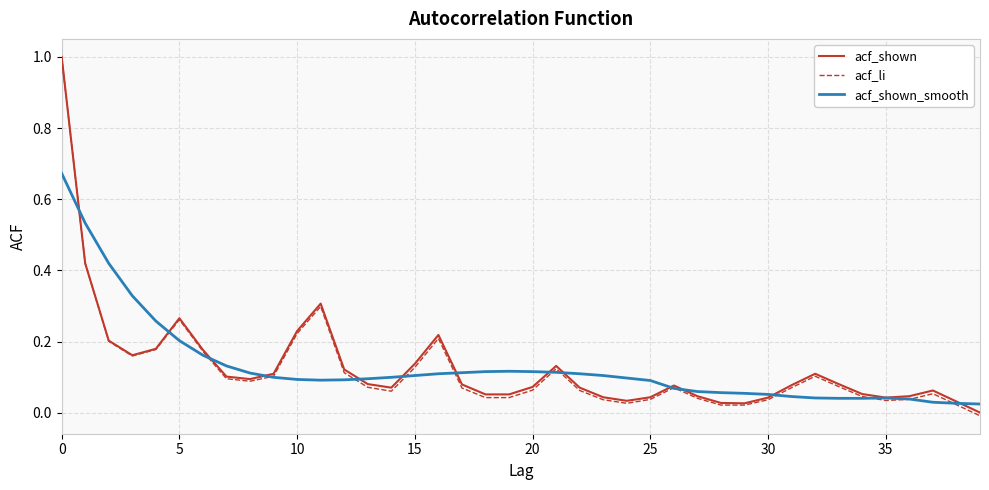

What is the maximum value shown in the chart?

1.0